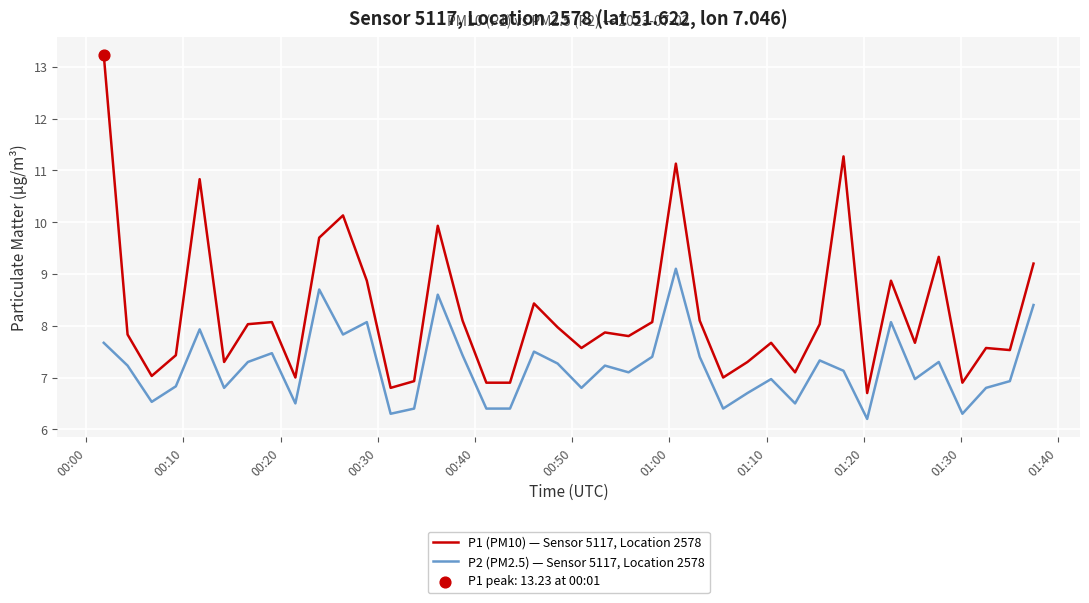

Which series has the largest total across all categories?

P1 (PM10) — Sensor 5117, Location 2578